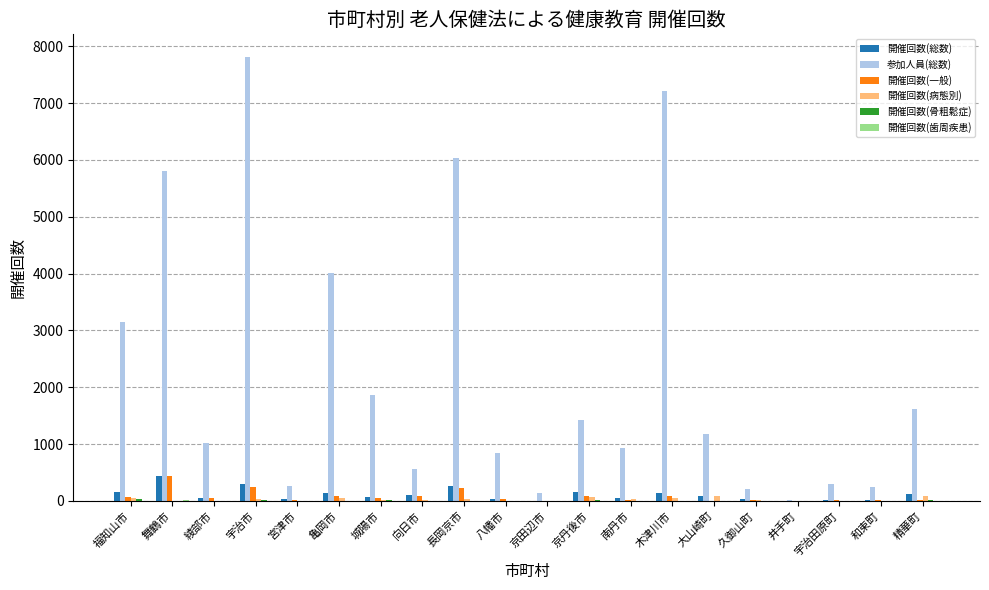

What is the greatest value displayed?

7818